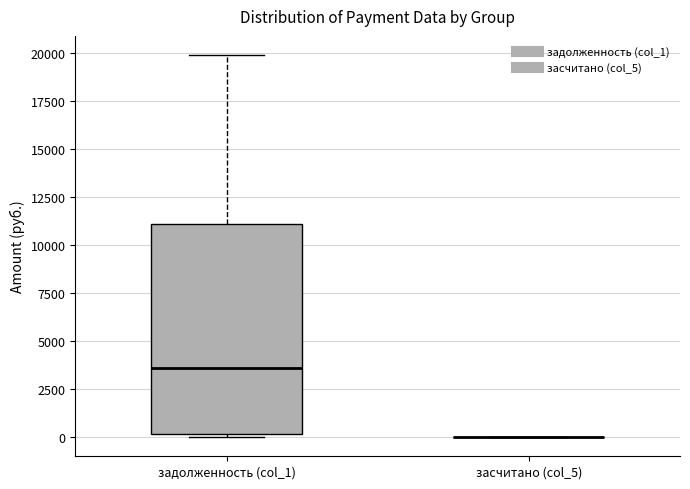

Which box is the tallest, from its lower edge to its upper edge?

задолженность (col_1)